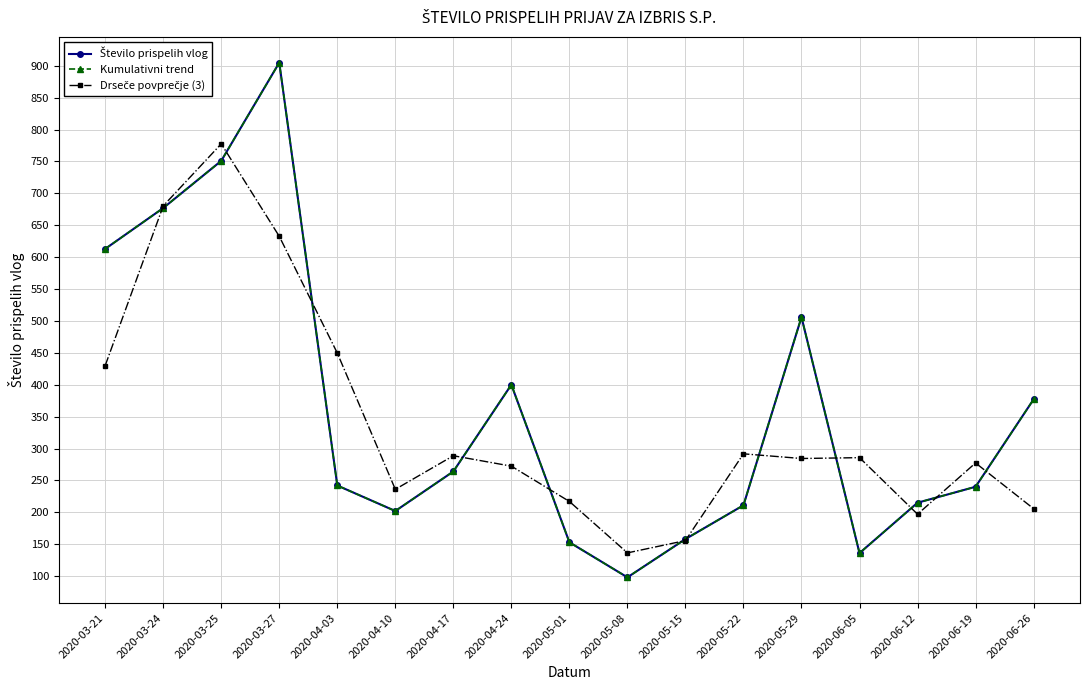

Does the chart have visible grid lines?

Yes